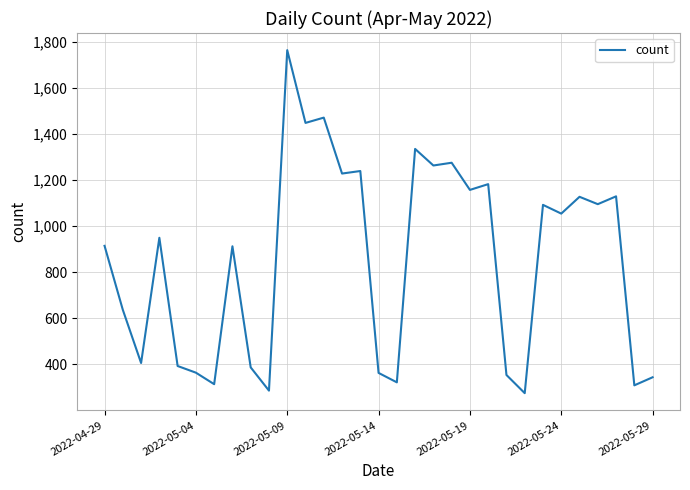

What is the difference between the maximum and minimum values?

1490